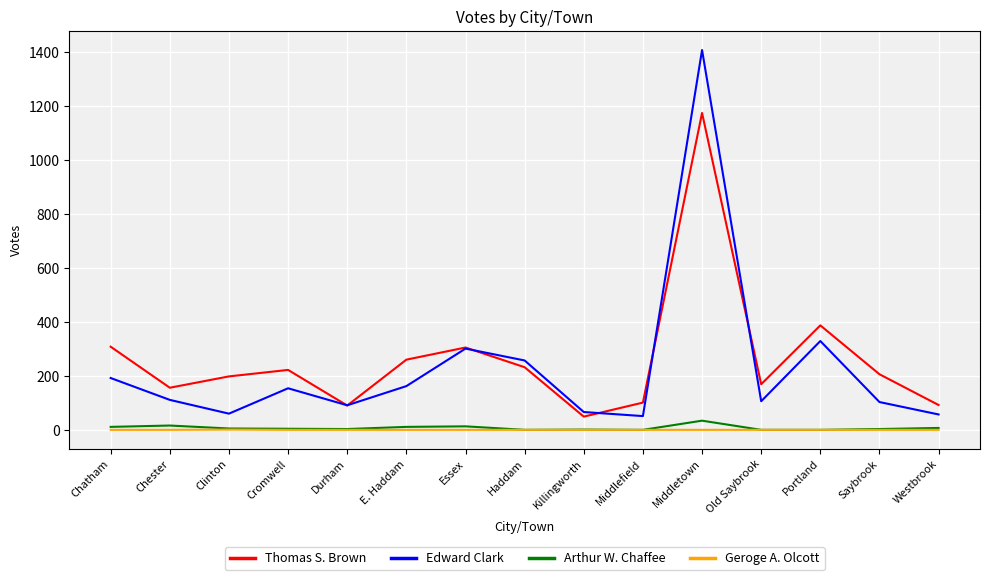

True or false: Edward Clark and Geroge A. Olcott intersect in this chart.

False